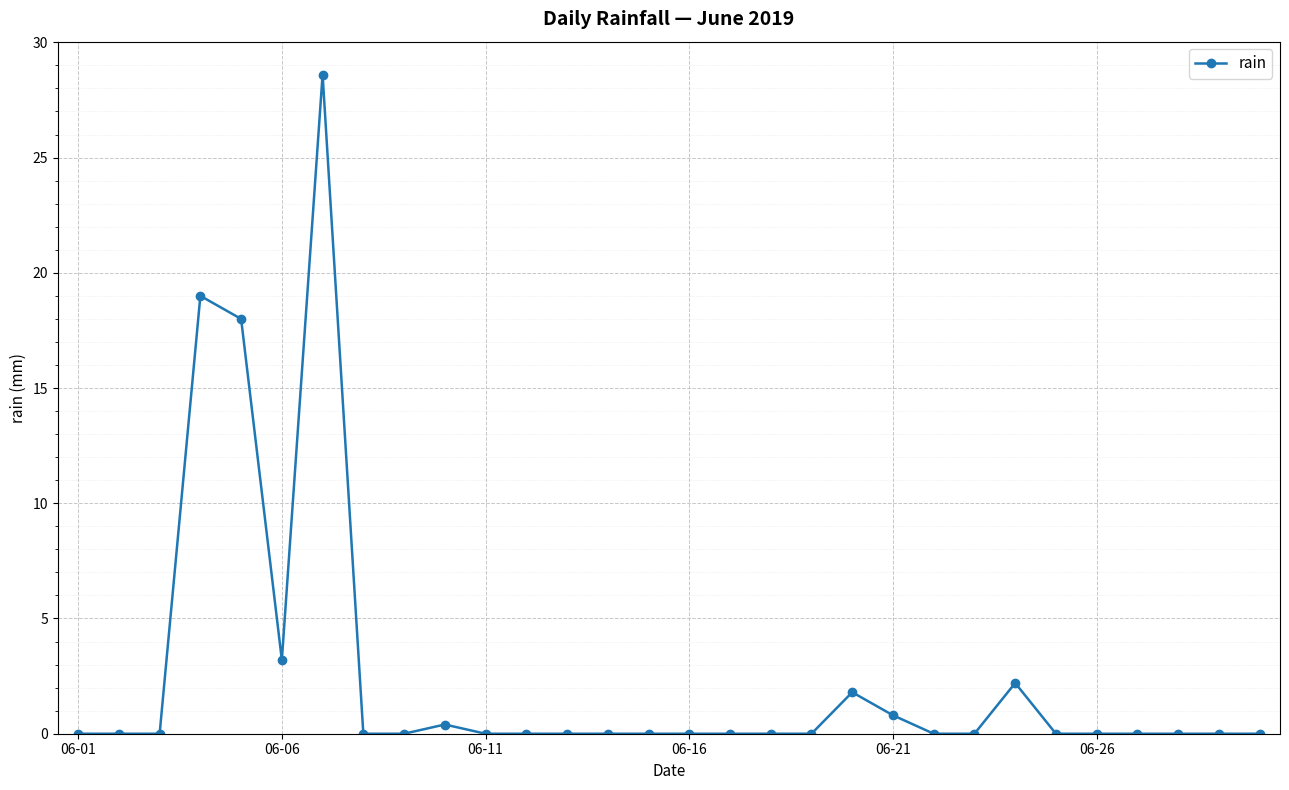

What is the difference between the maximum and minimum values?

28.6